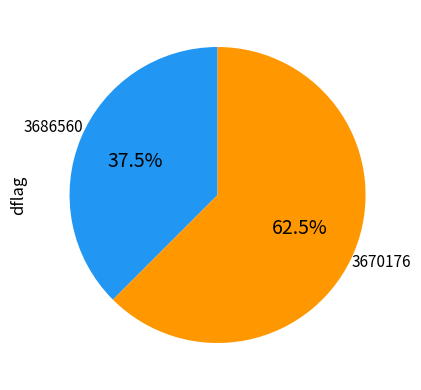

Do 3670176 and 3686560 together represent more than half of the pie?

Yes